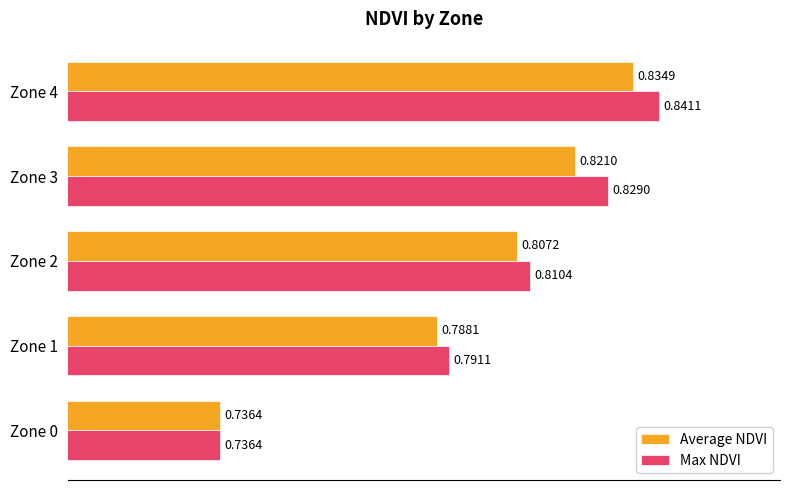

At which category is the sum across all series the highest?

Zone 4